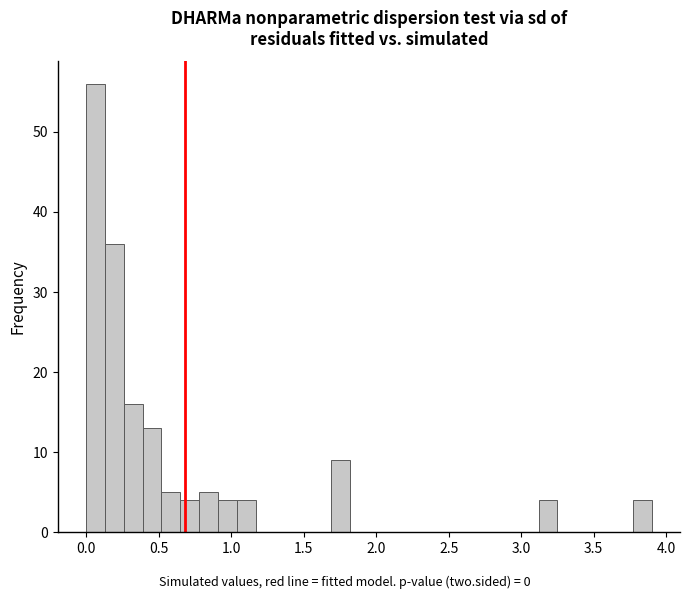

Read against the x-axis, roughly where is the centre of the tallest bar?

0.05